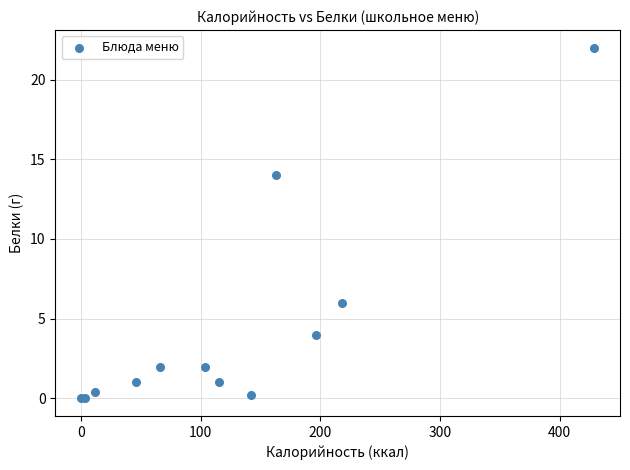

What Y value in the scatter plot is closest to 11?

14.0